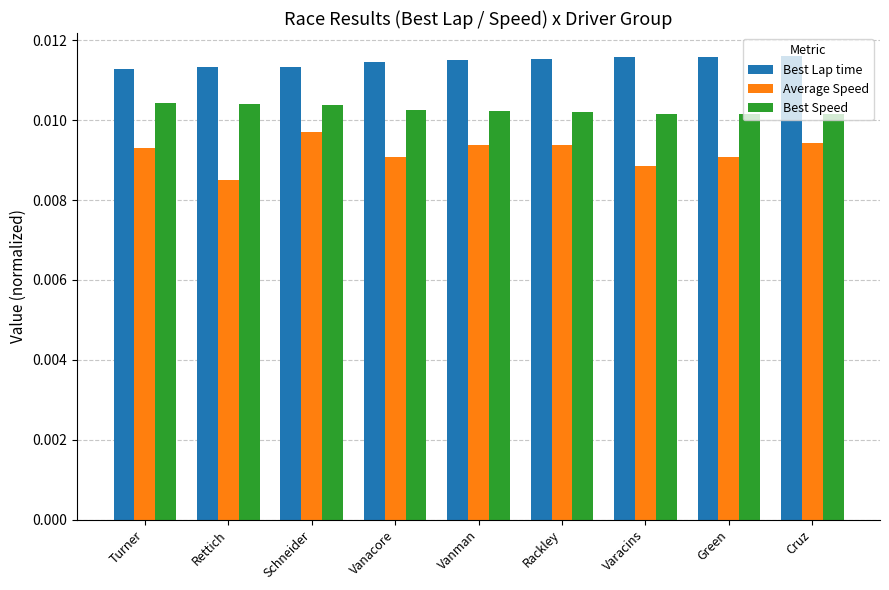

At how many categories does at least one series exceed 0?

9